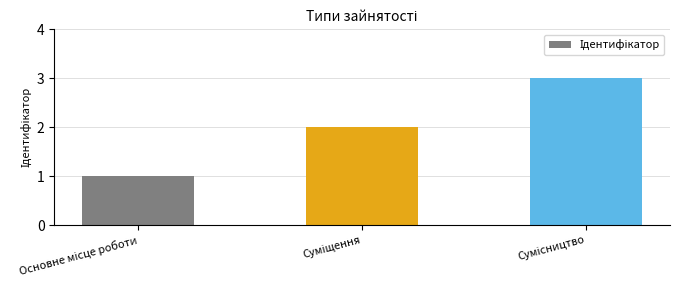

What is the smallest value displayed?

1